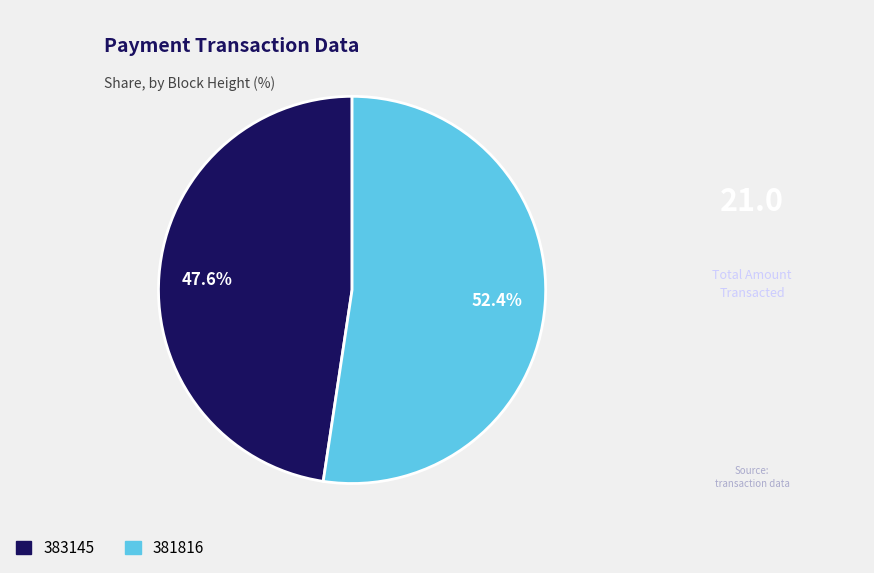

Which category has the smallest portion of the pie?

383145